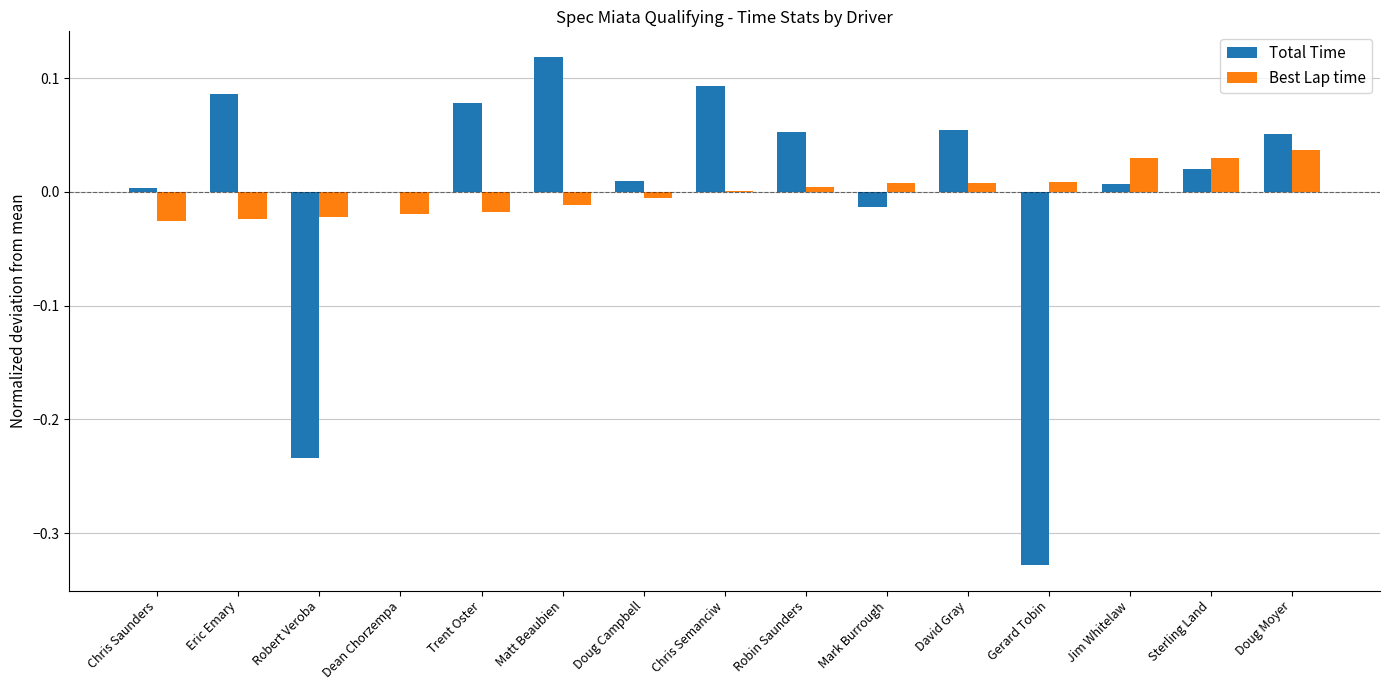

Is it true that Best Lap time equals 0.0 at Chris Semanciw?

True